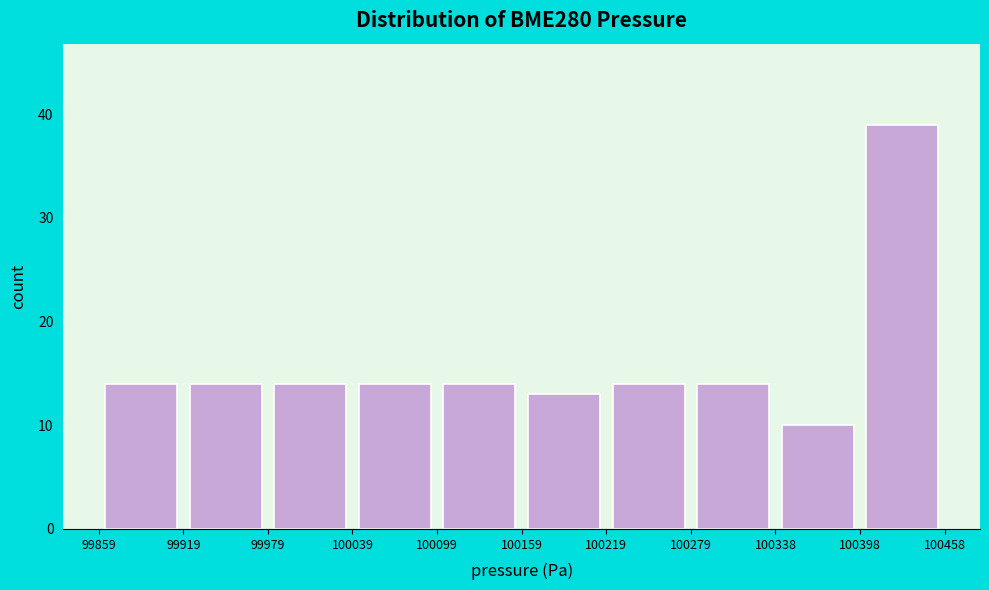

Reading left to right, list every bar in this chart as the range it spans on the x-axis followed by its height. The values are not printed on the chart, so give them approximately, as read against the axis.

99859 to 99919: 14
99919 to 99979: 14
99979 to 100039: 14
100039 to 100099: 14
100099 to 100159: 14
100159 to 100219: 13
100219 to 100279: 14
100279 to 100338: 14
100338 to 100398: 10
100398 to 100458: 39